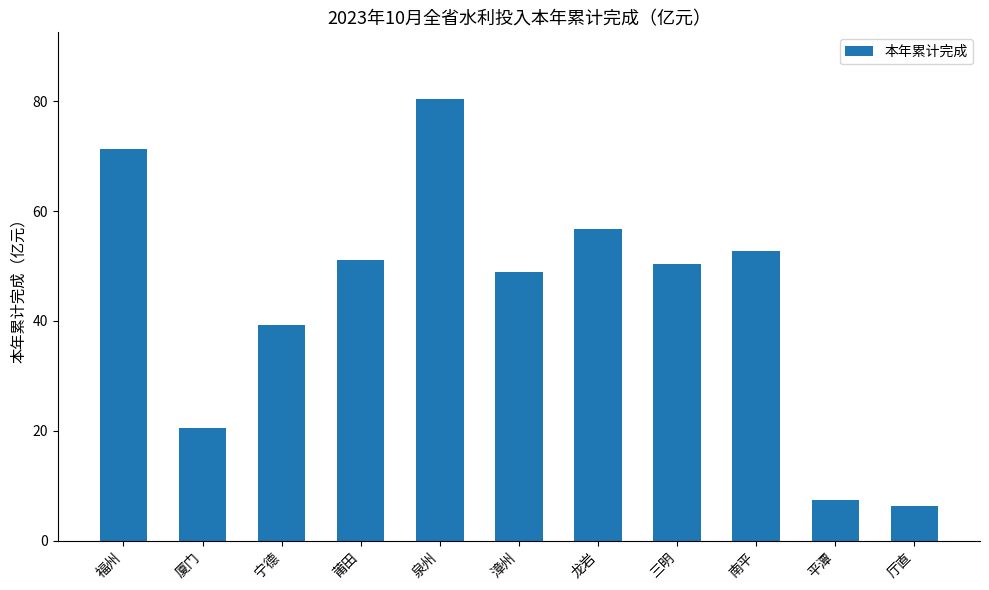

What is the change in value from 莆田 to 龙岩?

+5.7